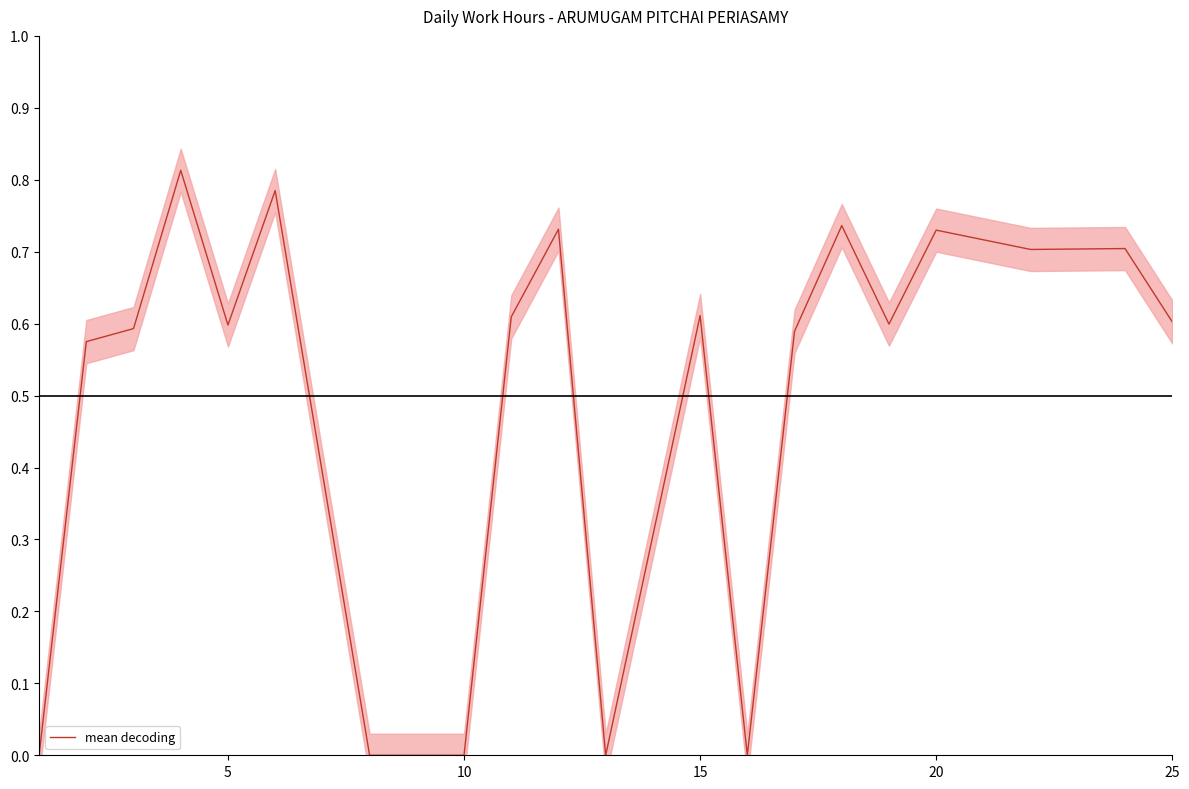

Does the chart have visible grid lines?

No